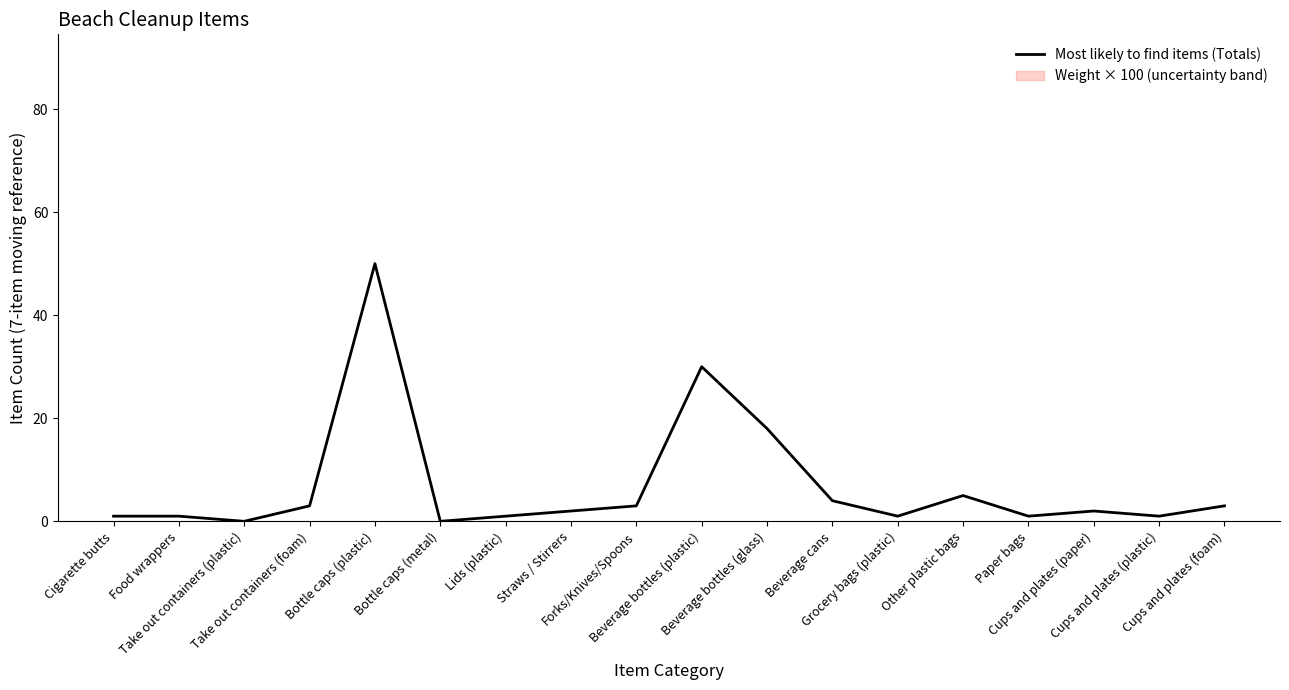

How many lines are shown in the chart?

1